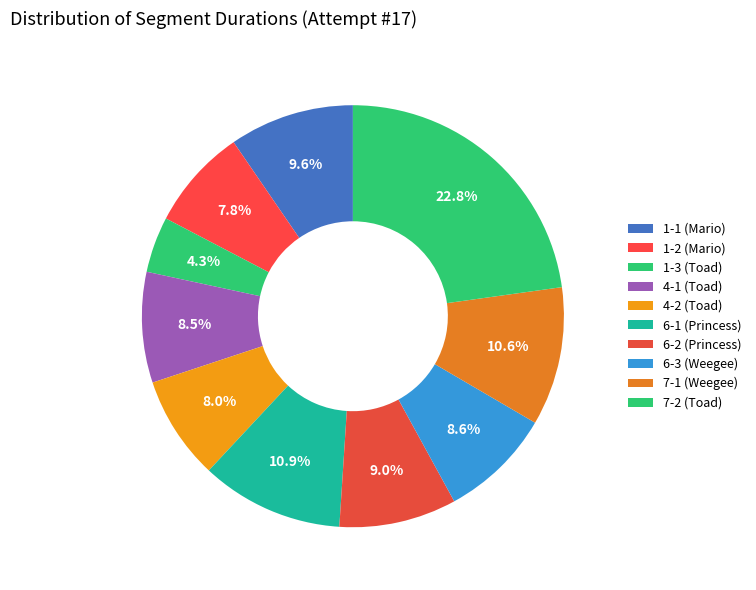

Is the sum of 6-1 (Princess) and 7-1 (Weegee) greater than half?

No